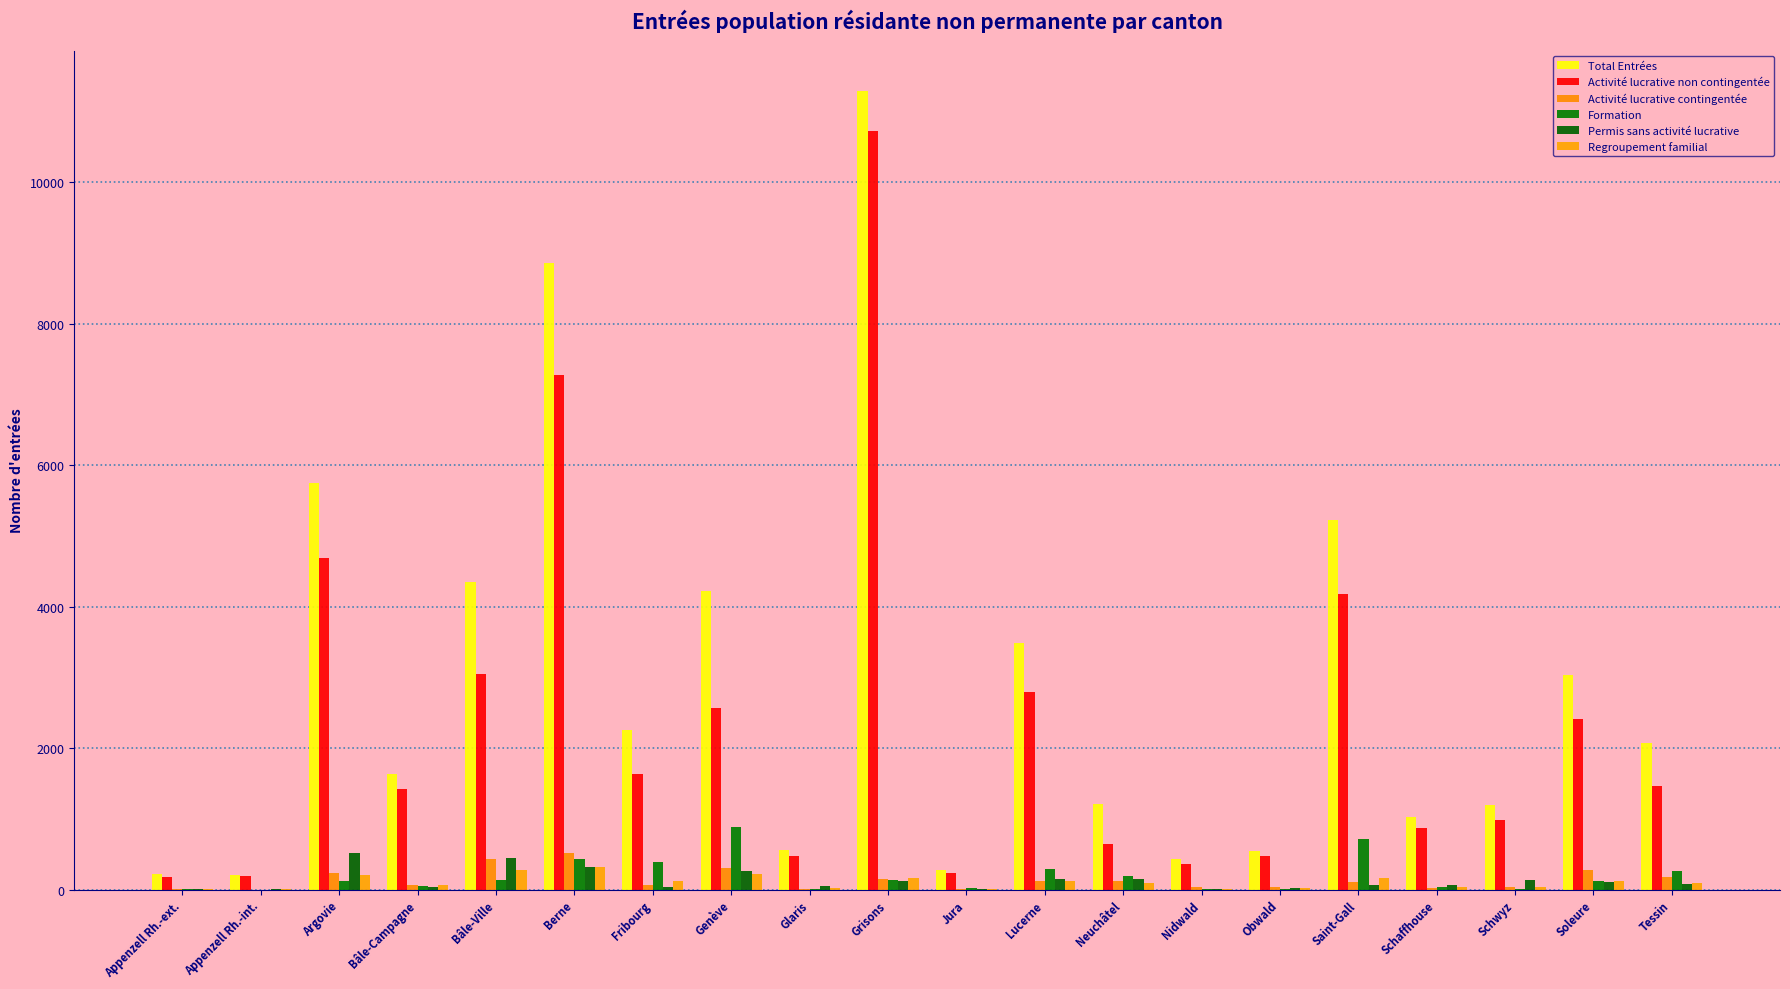

Which series has the largest total across all categories?

Total Entrées